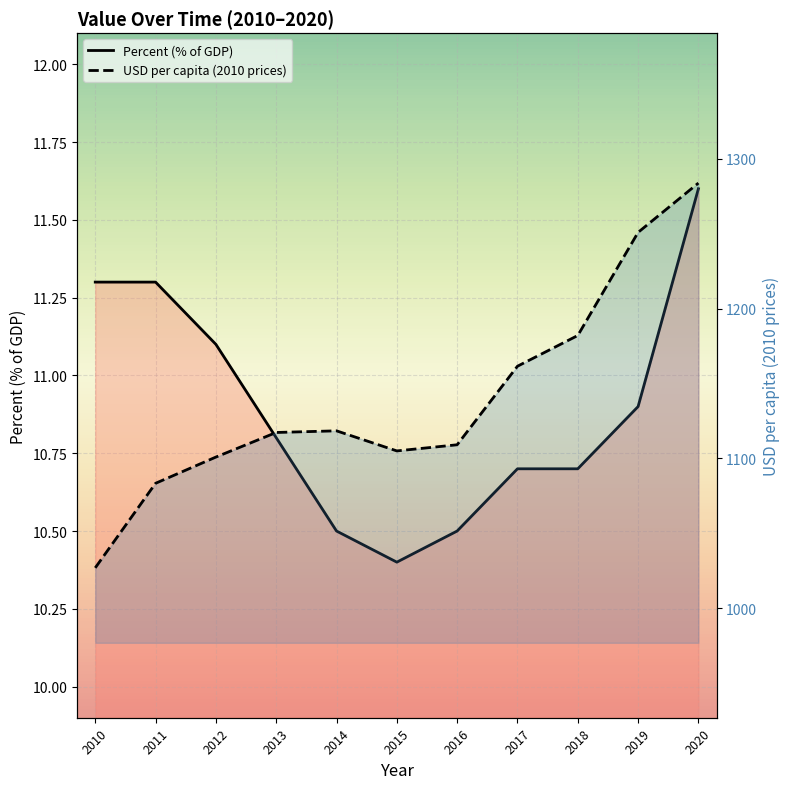

True or false: Percent (% of GDP) line and USD per capita line cross at least once.

False